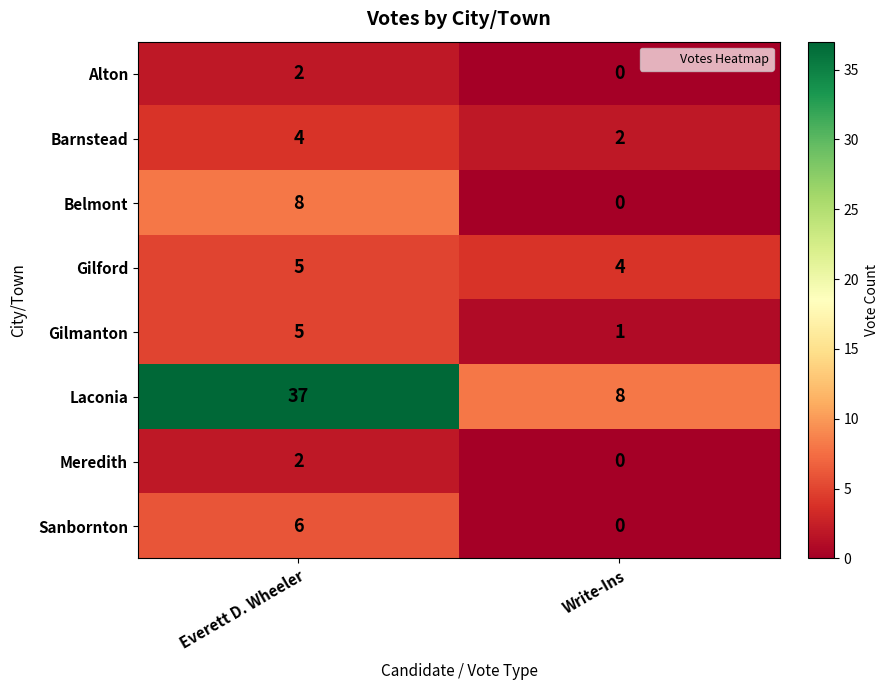

Reading right to left, what are all the values shown in this chart?

Alton: Write-Ins=0	Everett D. Wheeler=2
Barnstead: Write-Ins=2	Everett D. Wheeler=4
Belmont: Write-Ins=0	Everett D. Wheeler=8
Gilford: Write-Ins=4	Everett D. Wheeler=5
Gilmanton: Write-Ins=1	Everett D. Wheeler=5
Laconia: Write-Ins=8	Everett D. Wheeler=37
Meredith: Write-Ins=0	Everett D. Wheeler=2
Sanbornton: Write-Ins=0	Everett D. Wheeler=6